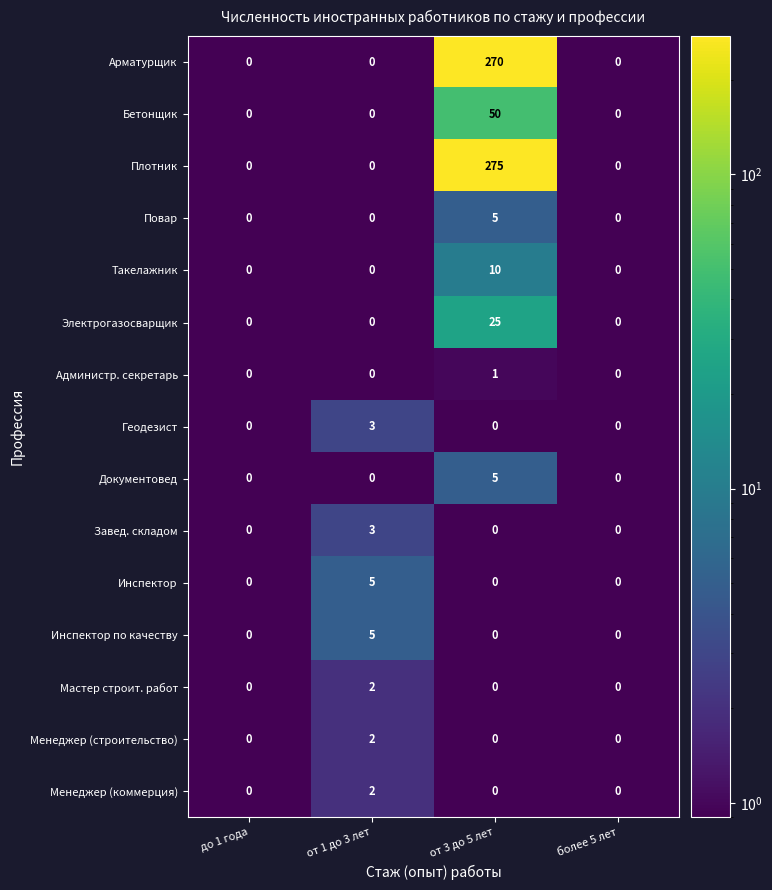

What is the spread (max minus min) of values at от 3 до 5 лет?

275